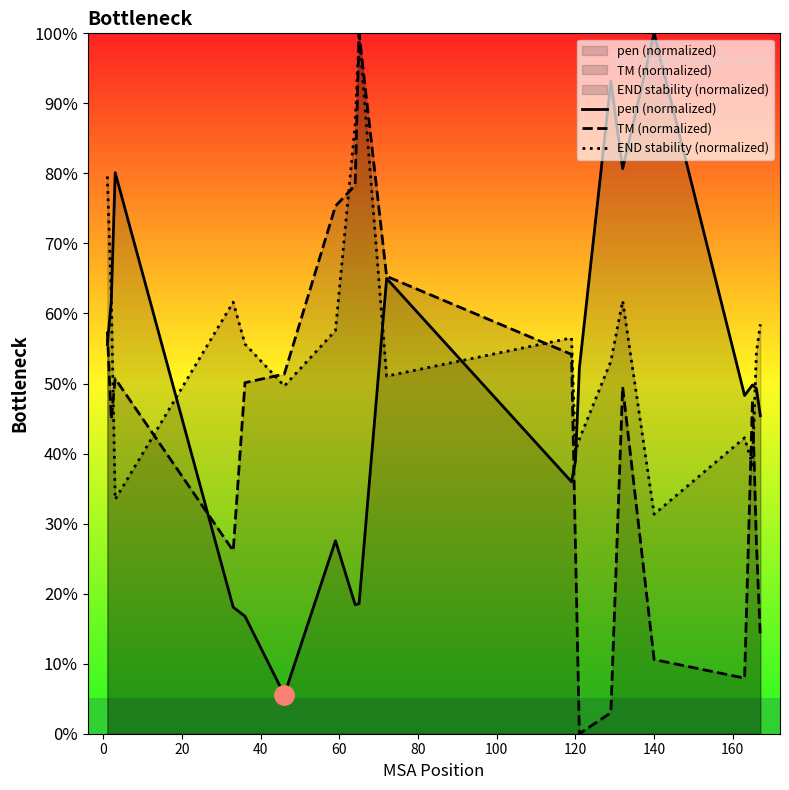

What is the maximum value shown in the chart?

100.0